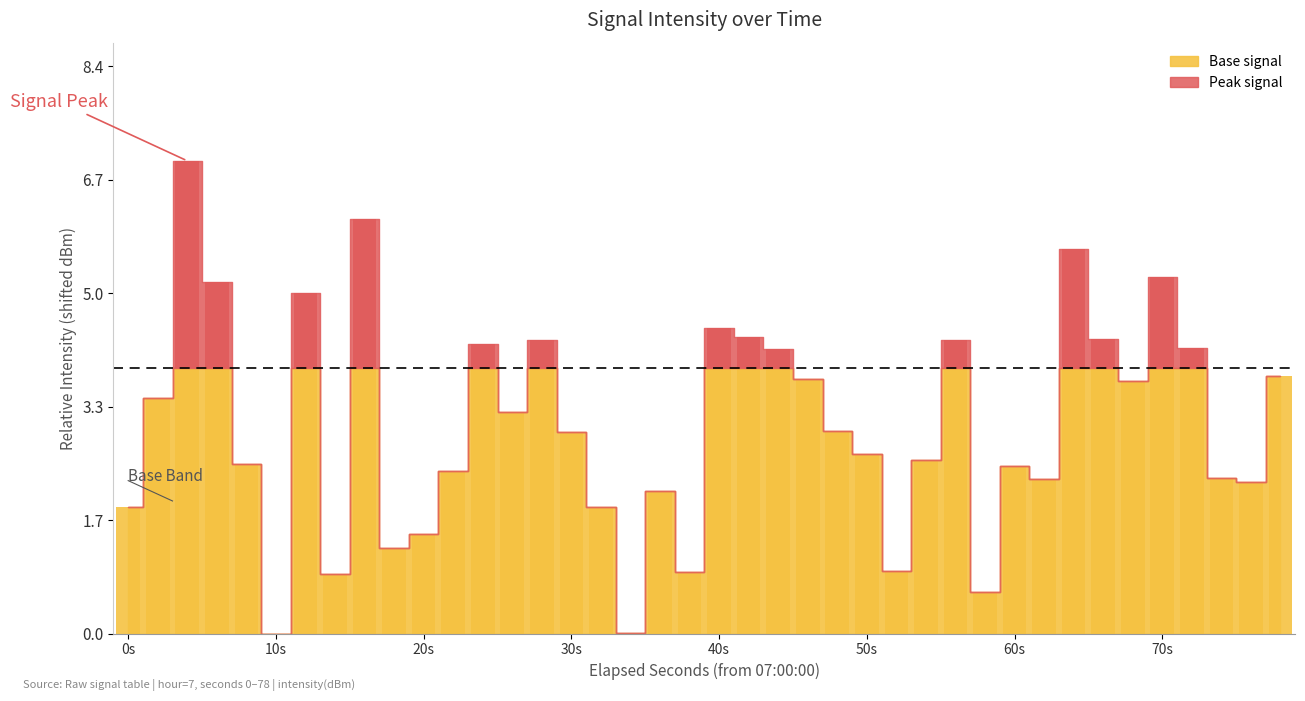

What is the difference between the second highest and second lowest values?

6.1